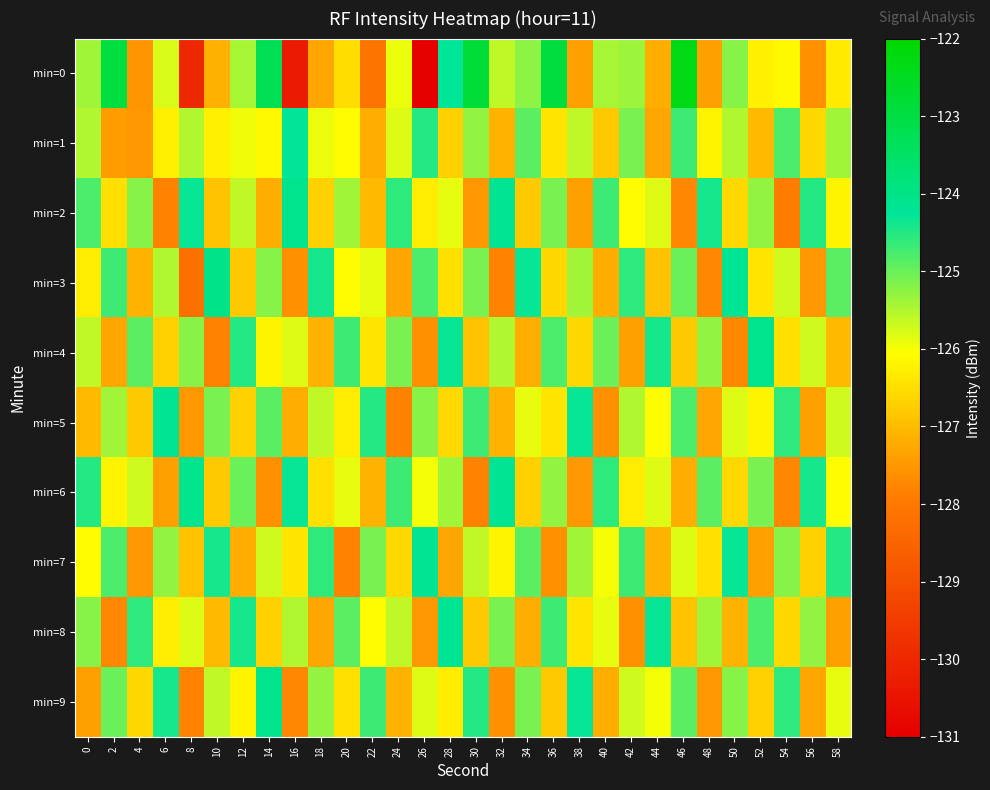

Between 4 and 52, which is larger?

52